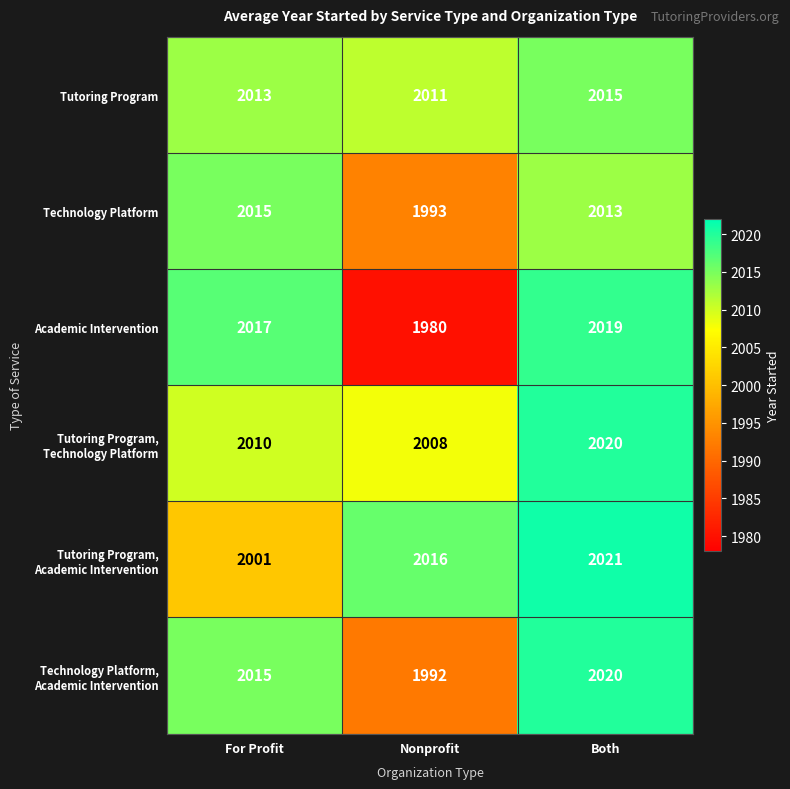

What is the approximate value of Technology Platform at Both?

2013